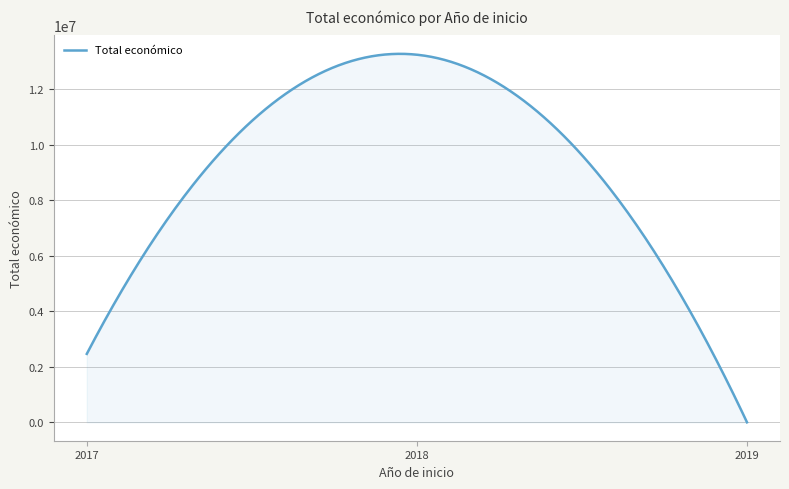

What is the maximum value shown in the chart?

13272116.4